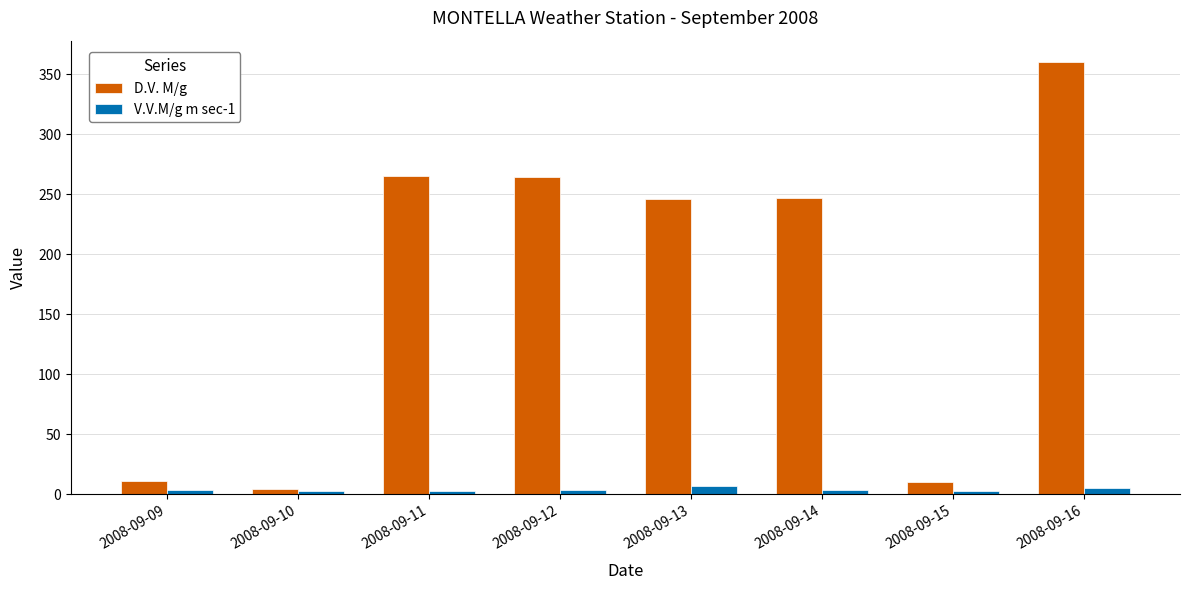

What is the approximate value of D.V. M/g at 2008-09-09?

11.0